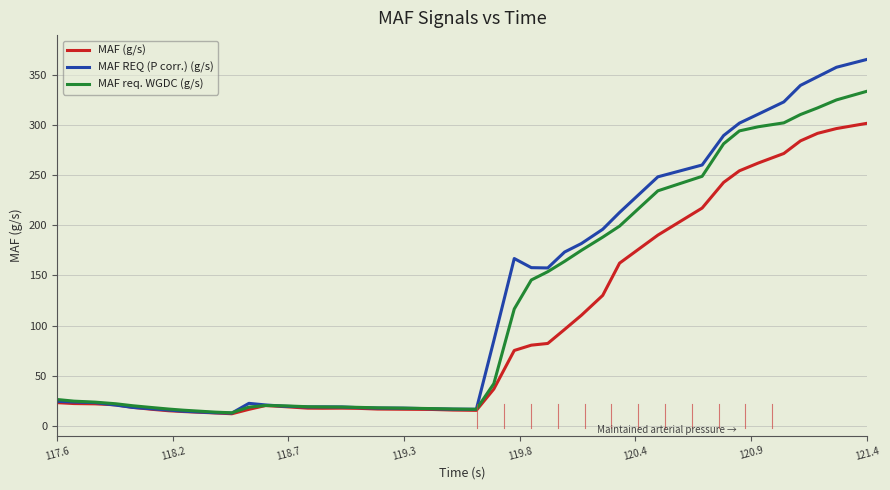

Which series has the widest spread of values?

MAF REQ (P corr.) (g/s)